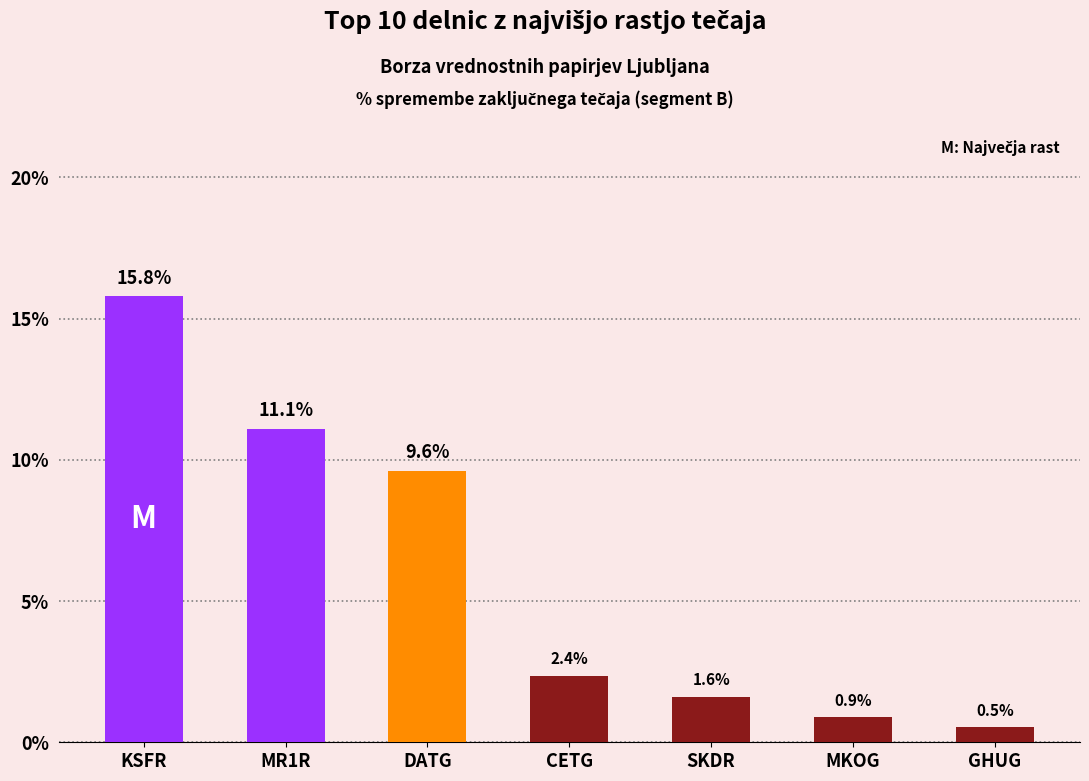

Rank the categories by value from lowest to highest.

GHUG, MKOG, SKDR, CETG, DATG, MR1R, KSFR